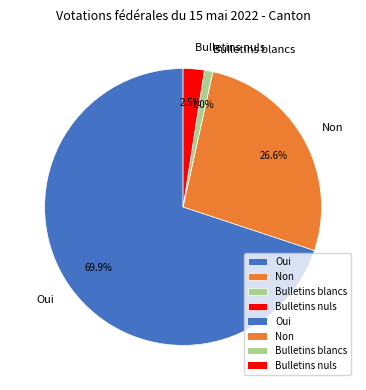

To the nearest percent, what is the combined percentage of Oui and Bulletins nuls?

72%